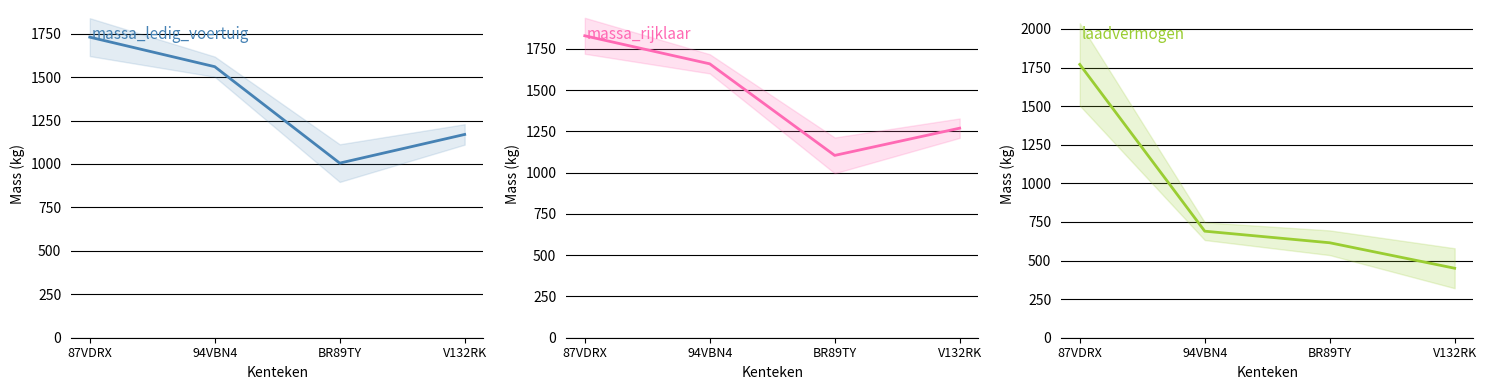

Does the chart display data point markers on the line(s)?

No